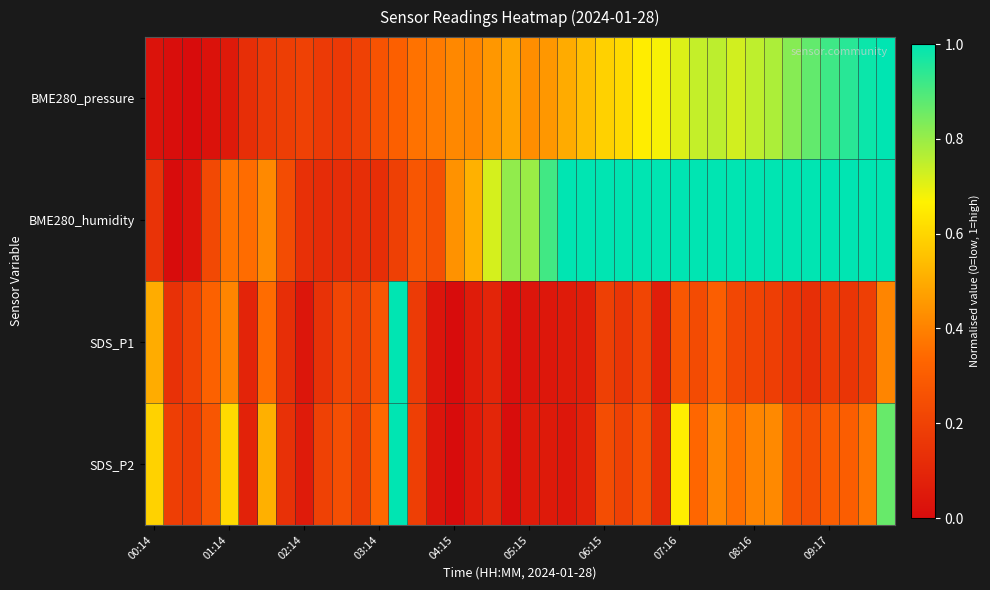

Rank the series by their average value, from lowest to highest.

SDS_P1, SDS_P2, BME280_pressure, BME280_humidity